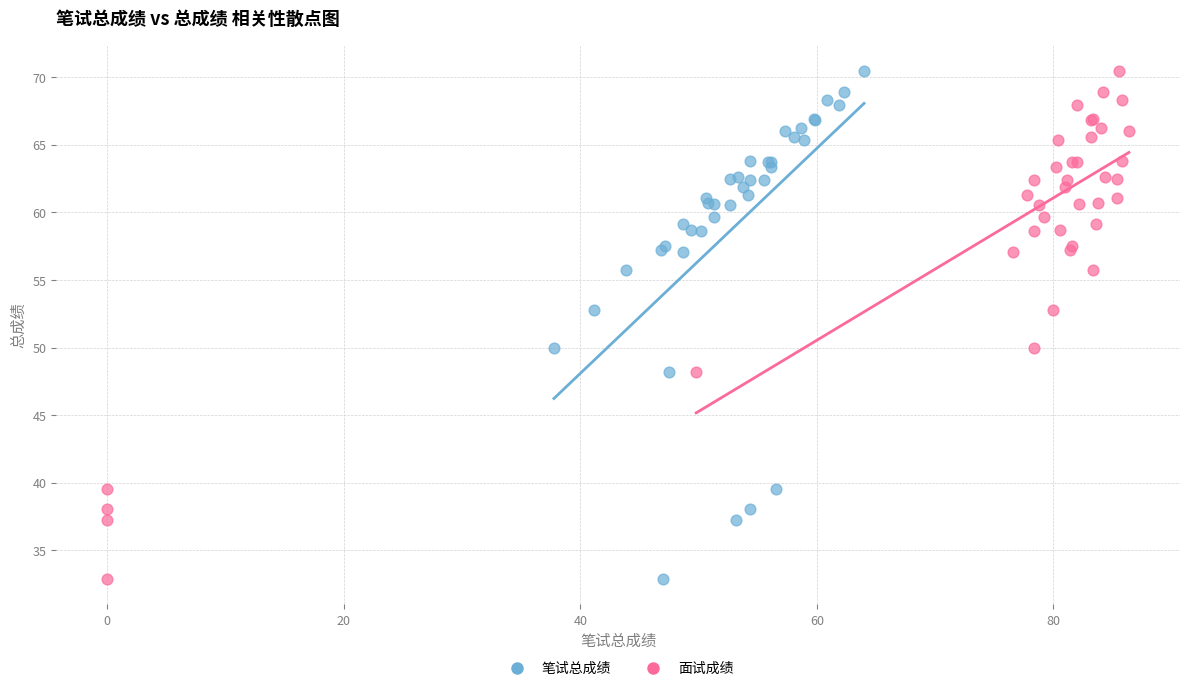

What are all the series names shown in the legend?

笔试总成绩, 面试成绩